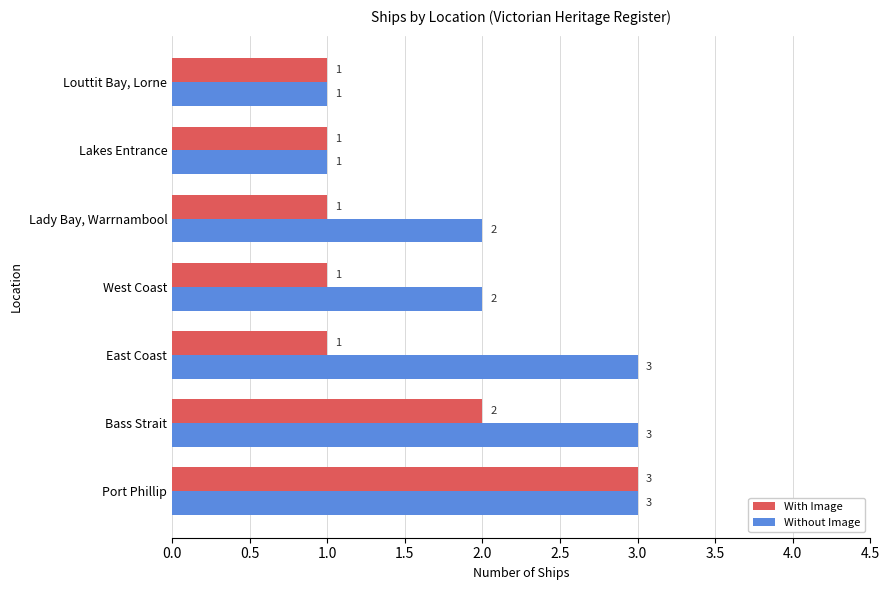

What is the sum of all With Image values?

10